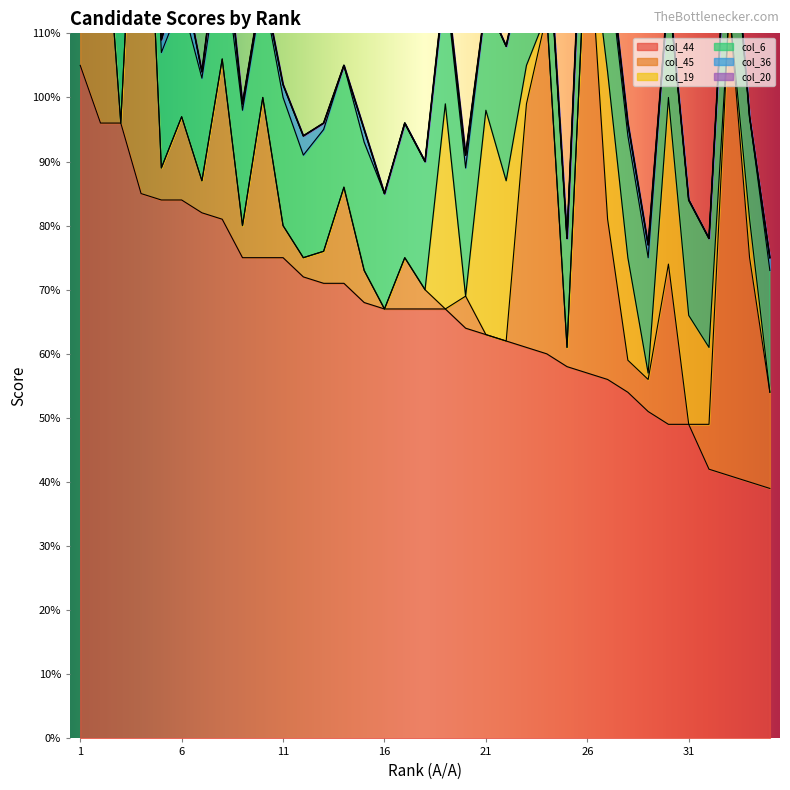

True or false: col_20 has more than 0 interior local peaks.

False